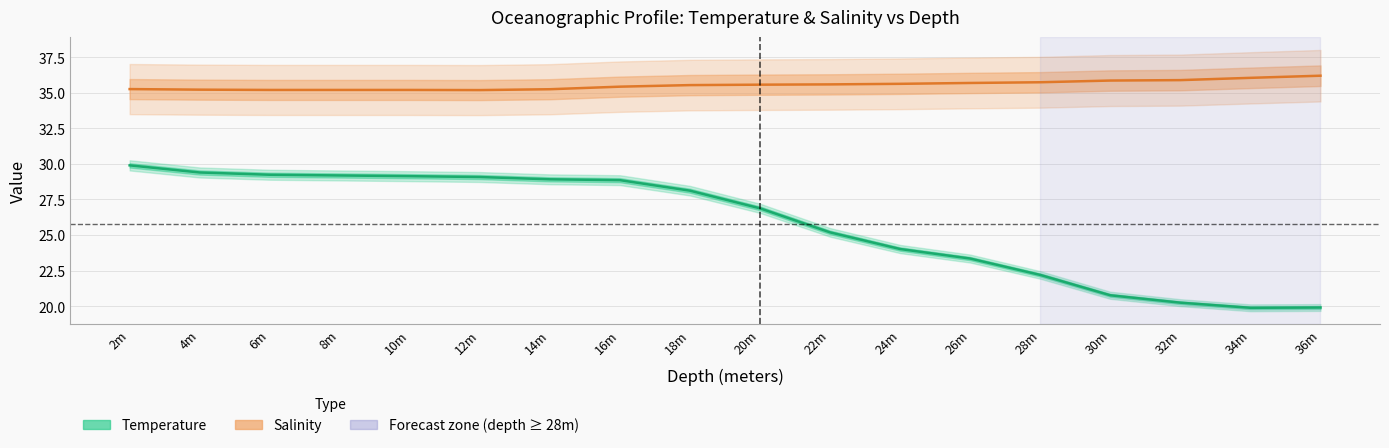

What is the value of the Temperature point at the 15th from the left?

20.8